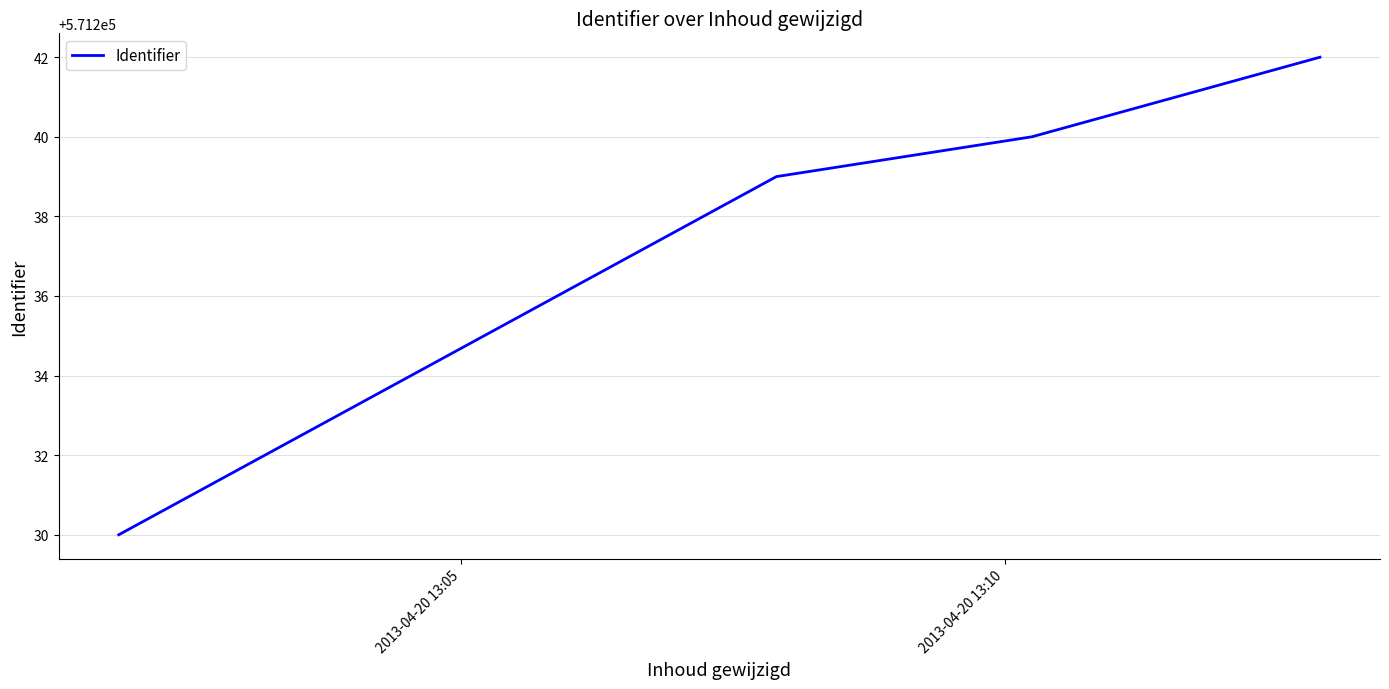

What is the average value?

571238